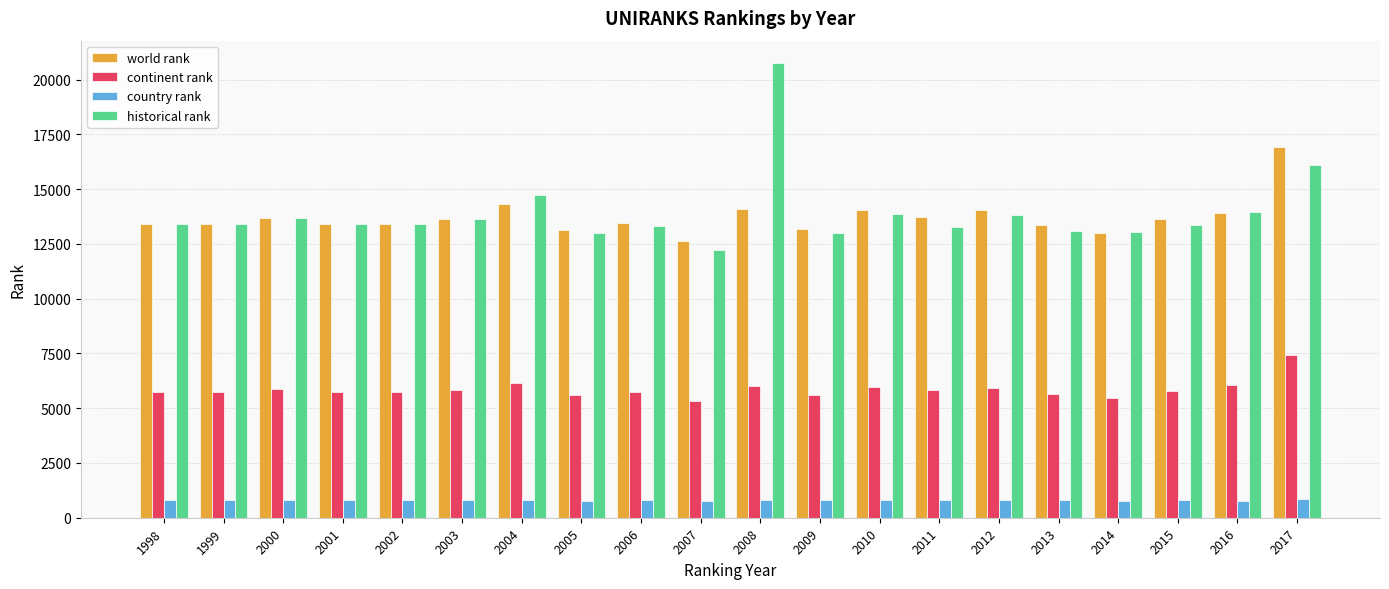

The value of continent rank at 2017 is 7410. True or false?

True